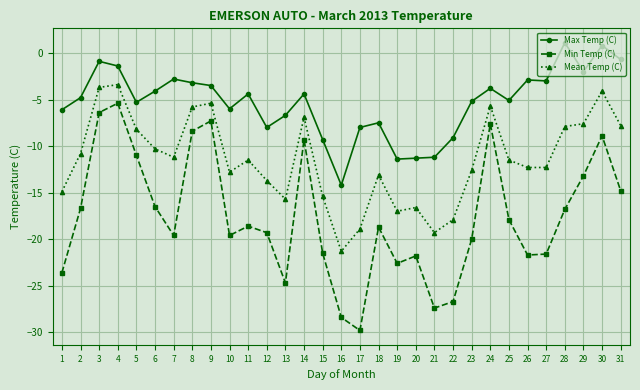

Rank the series by their maximum value, from highest to lowest.

Max Temp (C), Mean Temp (C), Min Temp (C)